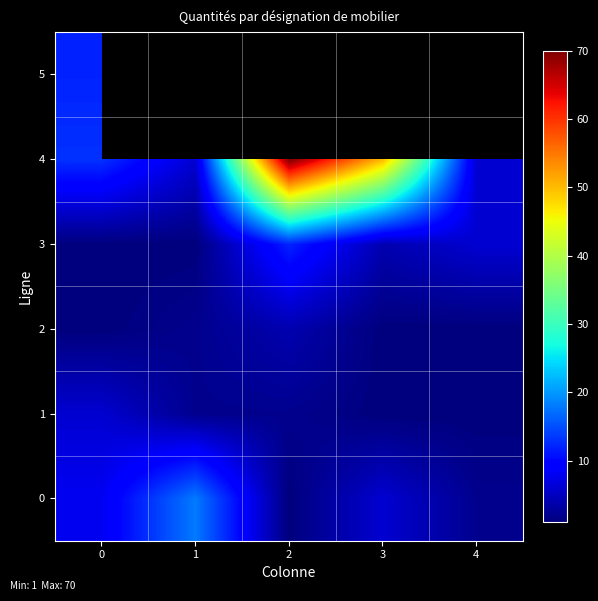

Reading left to right, what are all the values shown in this chart?

0: 0=8	1=18	2=1	3=6	4=2
1: 0=6	1=2	2=2	3=1	4=1
2: 0=1	1=2	2=4	3=1	4=1
3: 0=1	1=1	2=12	3=4	4=6
4: 0=13	1=6	2=70	3=50	4=6
5: 0=12	1=0	2=0	3=0	4=0